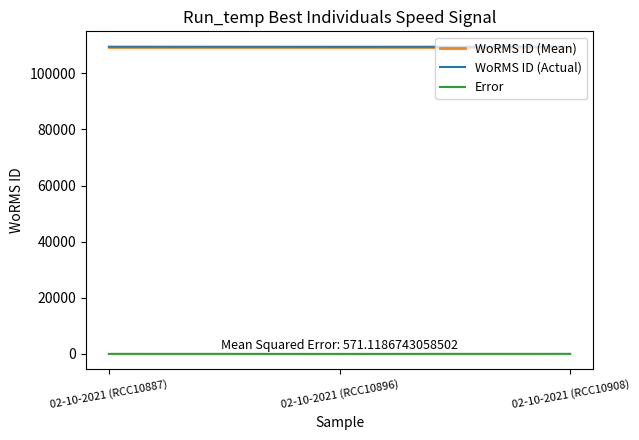

True or false: WoRMS ID (Mean) has a value of 62518.5 at 02-10-2021 (RCC10887).

False